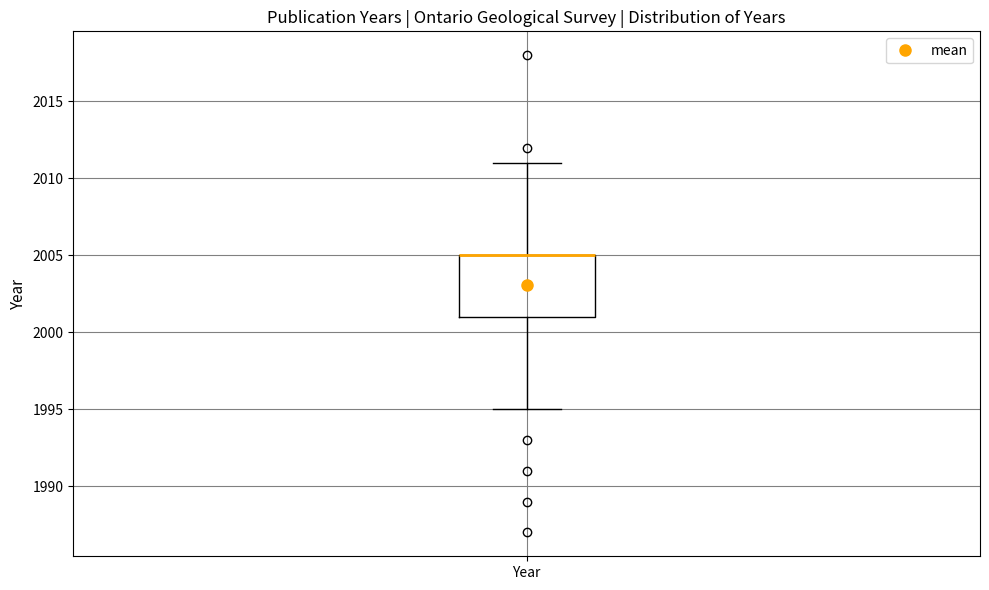

Read this box plot against the y-axis: the position of the median line, the range covered by the box, and the ends of both whiskers. The values are not printed on the chart, so give them approximately, as read against the axis.

median 2005 (drawn on the box's upper edge), box 2001 to 2005, whiskers 1995 to 2011